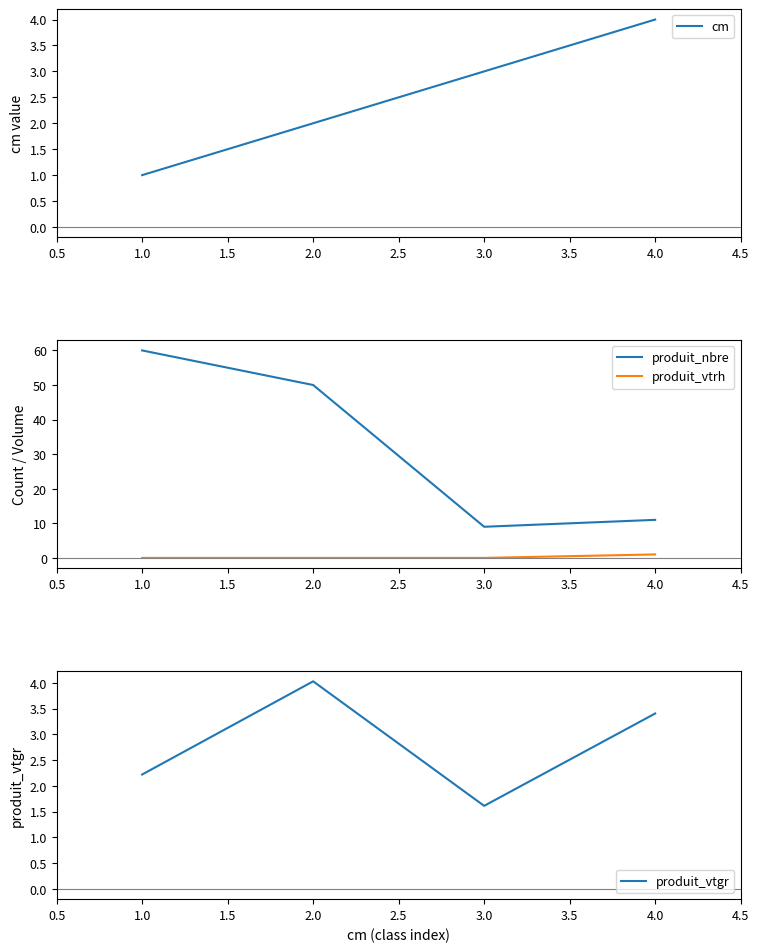

What is the highest value of the produit_vtgr series?

4.0